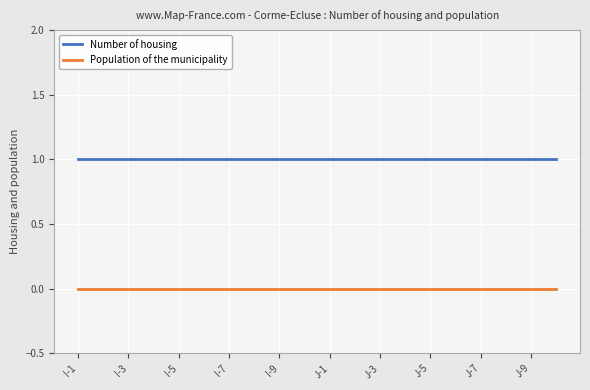

Which series has the largest total across all categories?

Number of housing